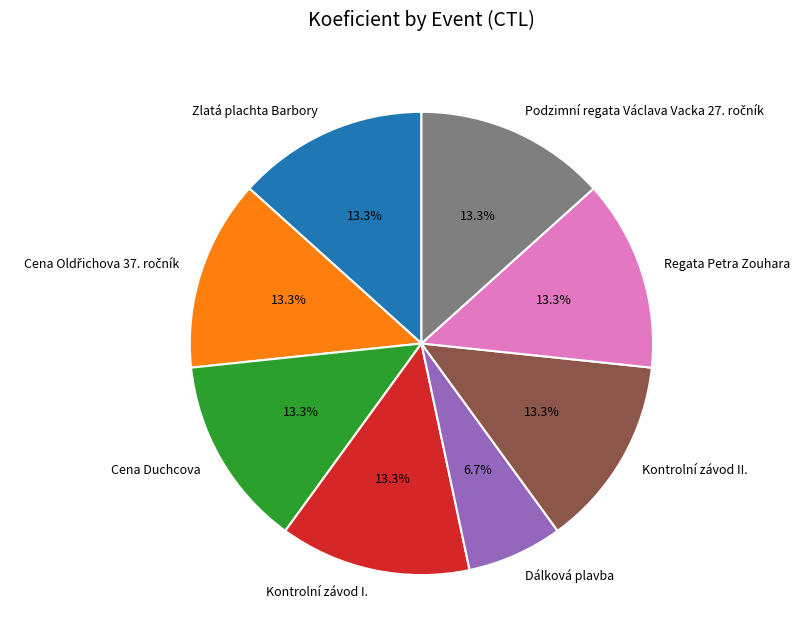

How many slices are in this pie chart?

8